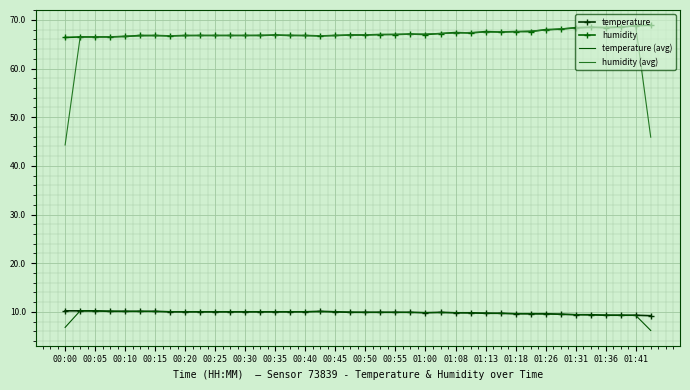

At how many categories does at least one series exceed 47?

40